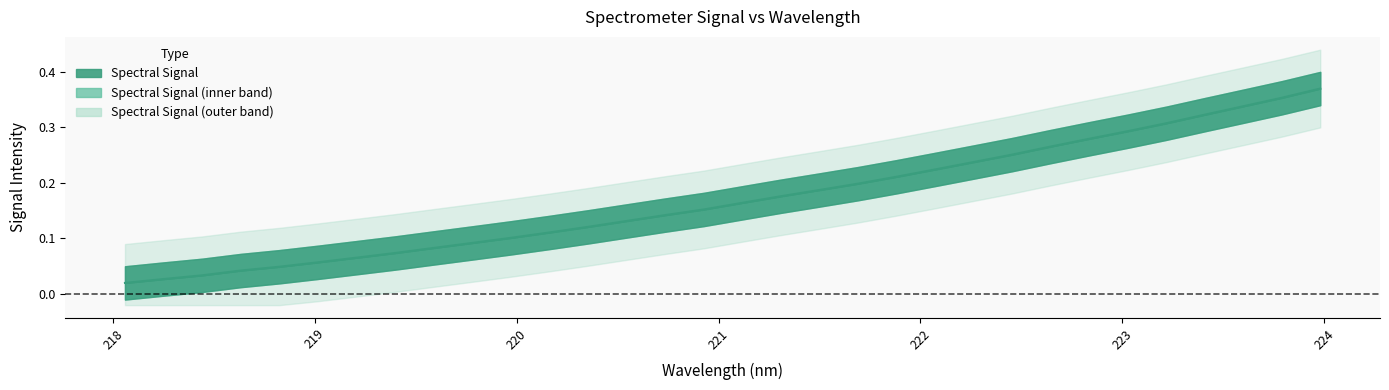

At which category does the chart reach its minimum across all series?

218.0596